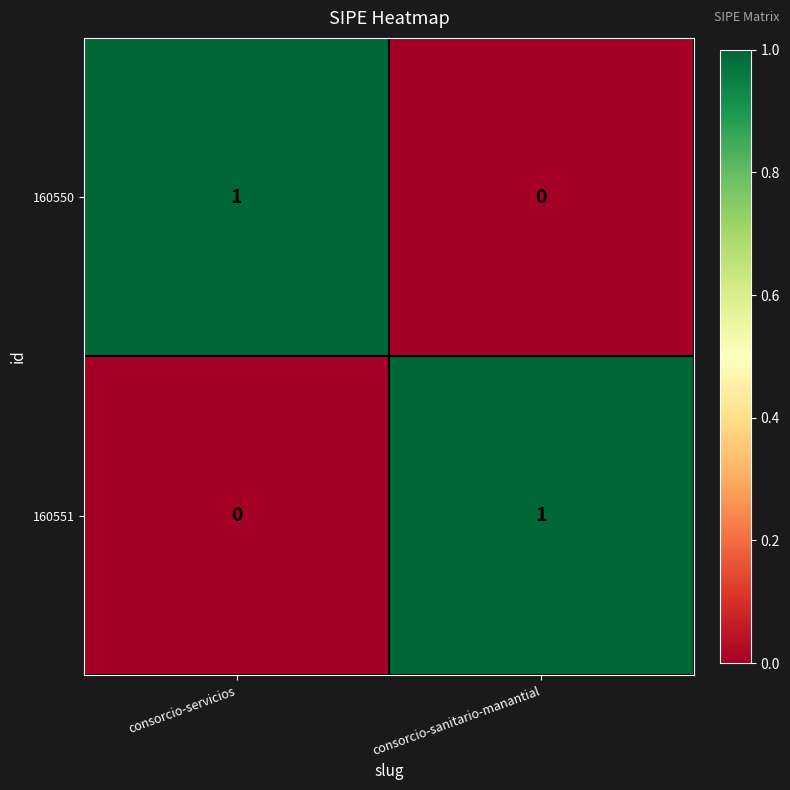

Rank the series at consorcio-sanitario-manantial from highest to lowest value.

160551, 160550